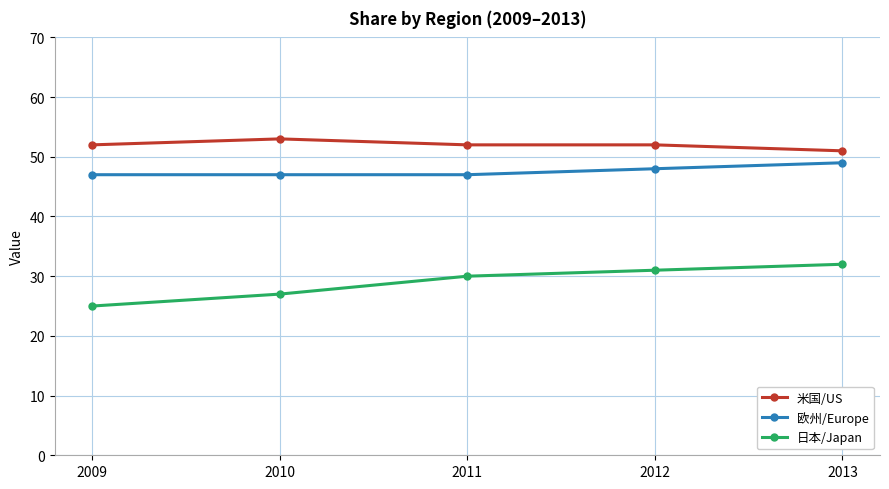

What is the average value of the 日本/Japan series?

29